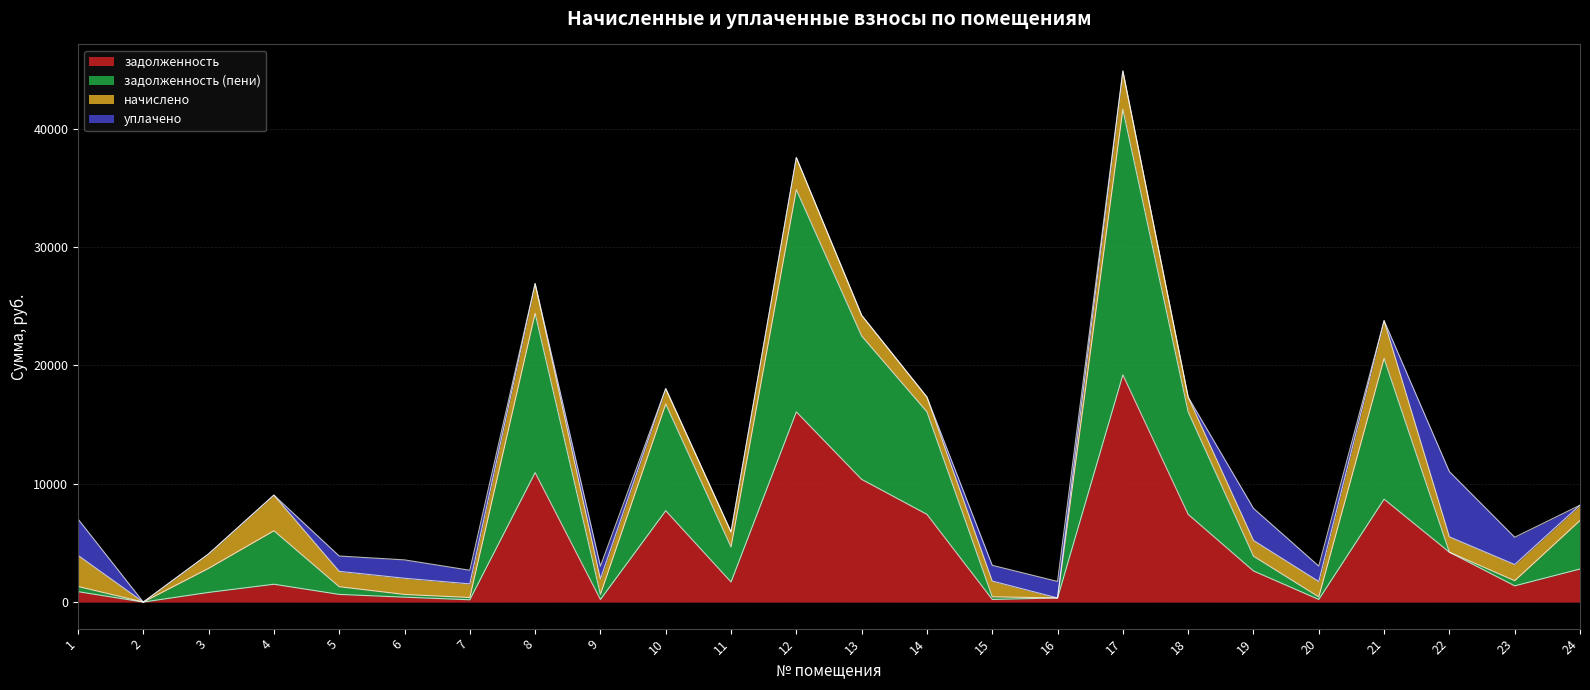

How many data points does each series have?

24